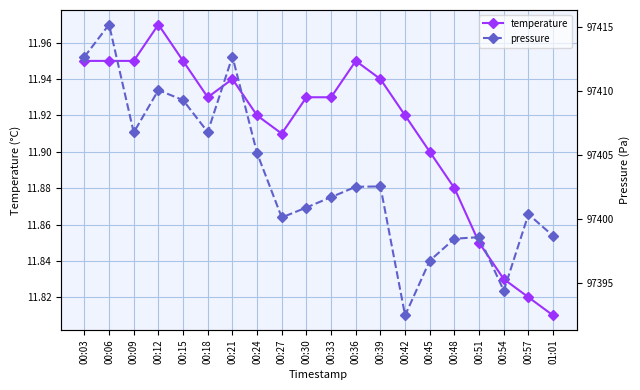

What is the value of the temperature point at the 10th from the left?

11.9